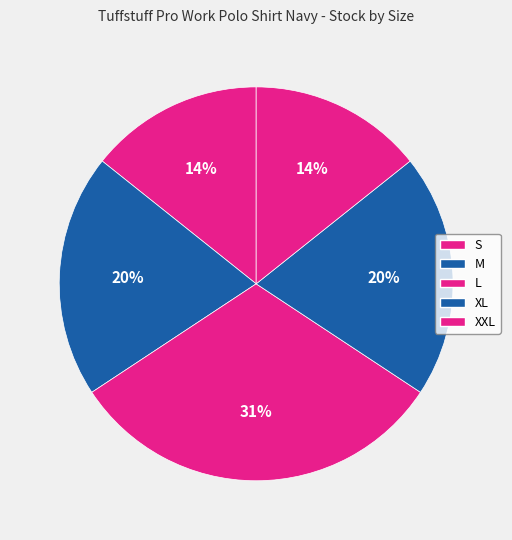

Is there a majority slice in this chart?

No